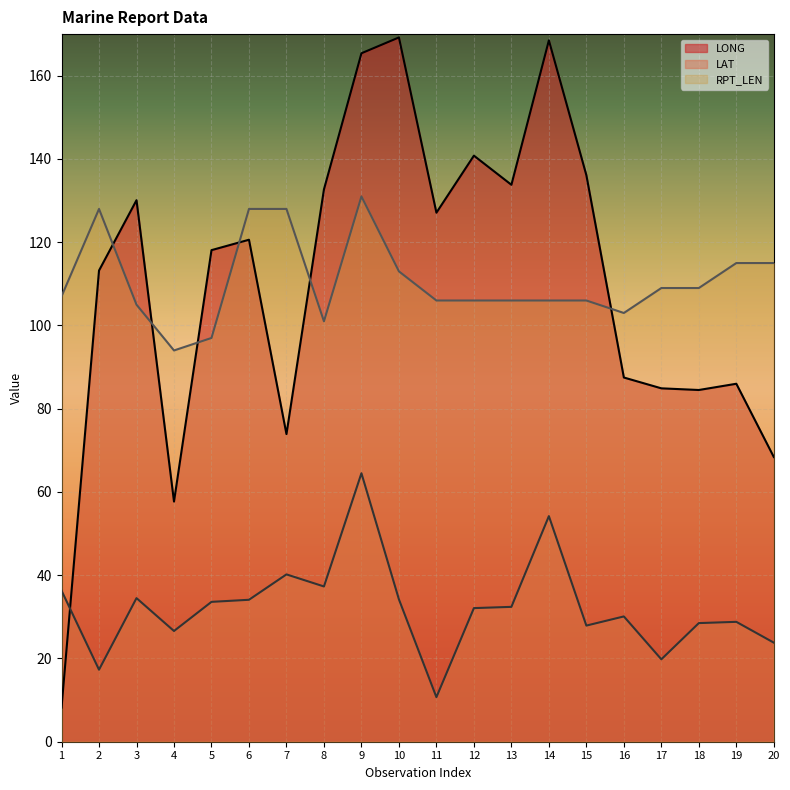

How many series are shown in this chart?

3